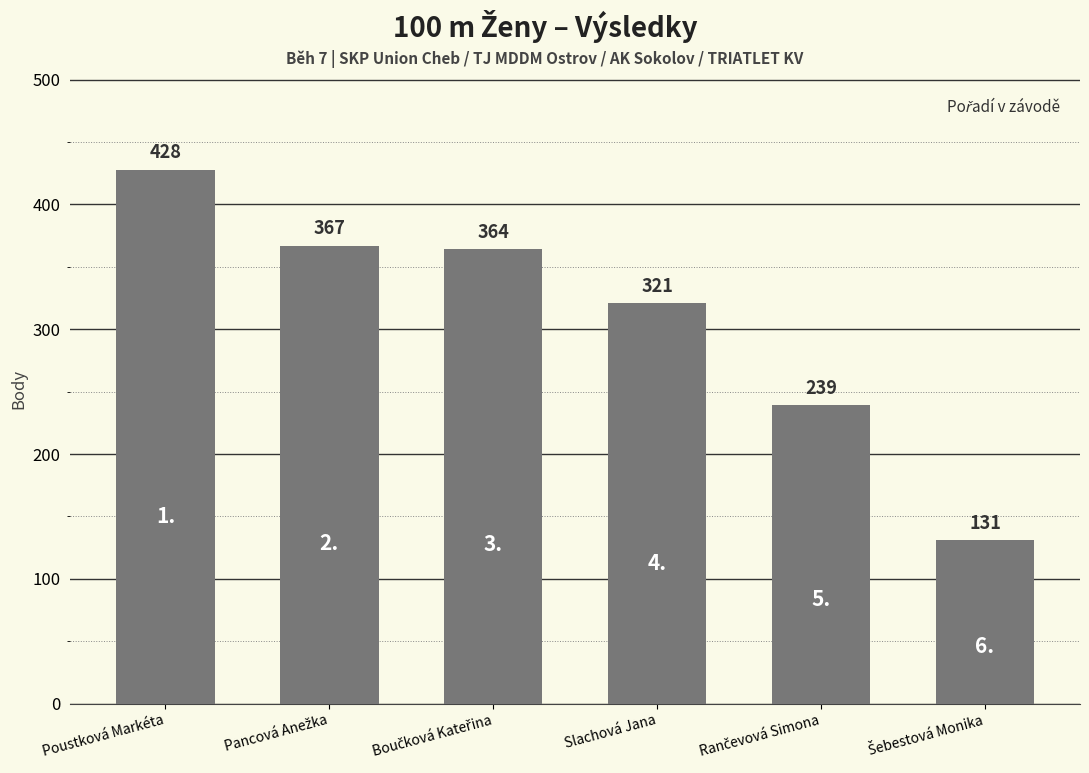

What value does the data have at Slachová Jana?

321